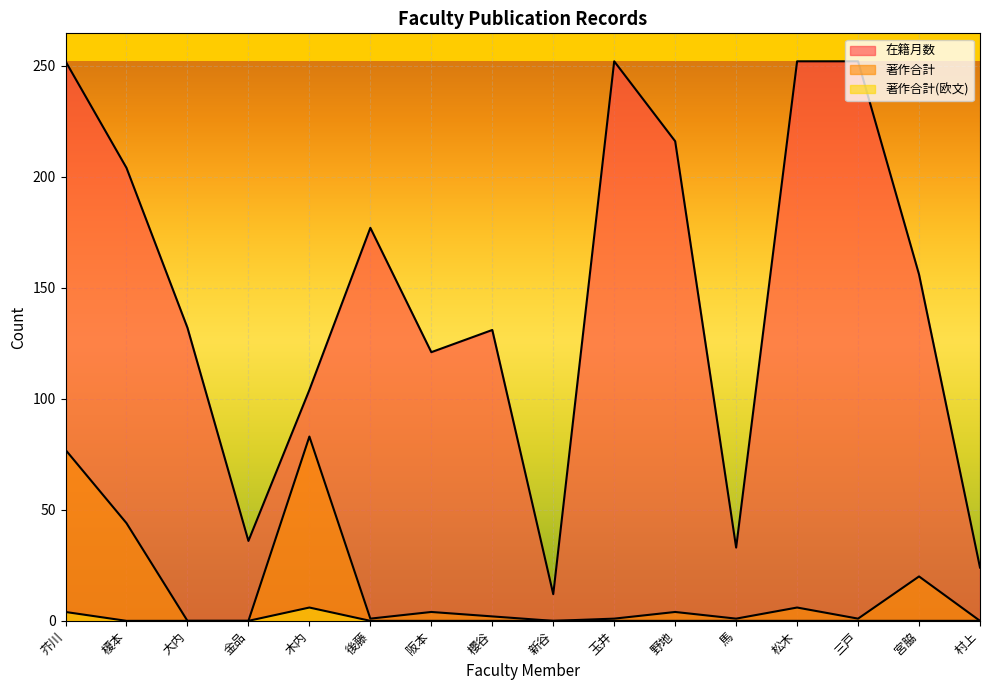

True or false: 著作合計(欧文) and 在籍月数 cross at least once.

False